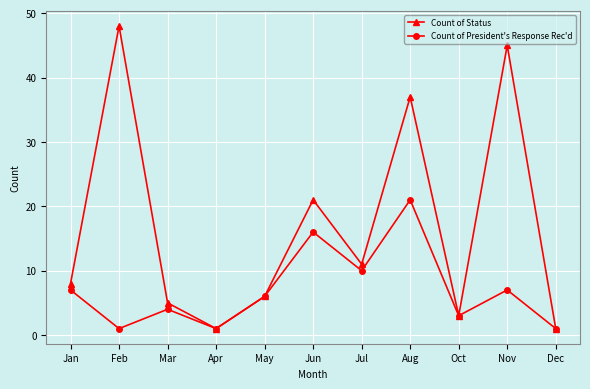

Where is Count of Status nearest to the value 24?

Jun